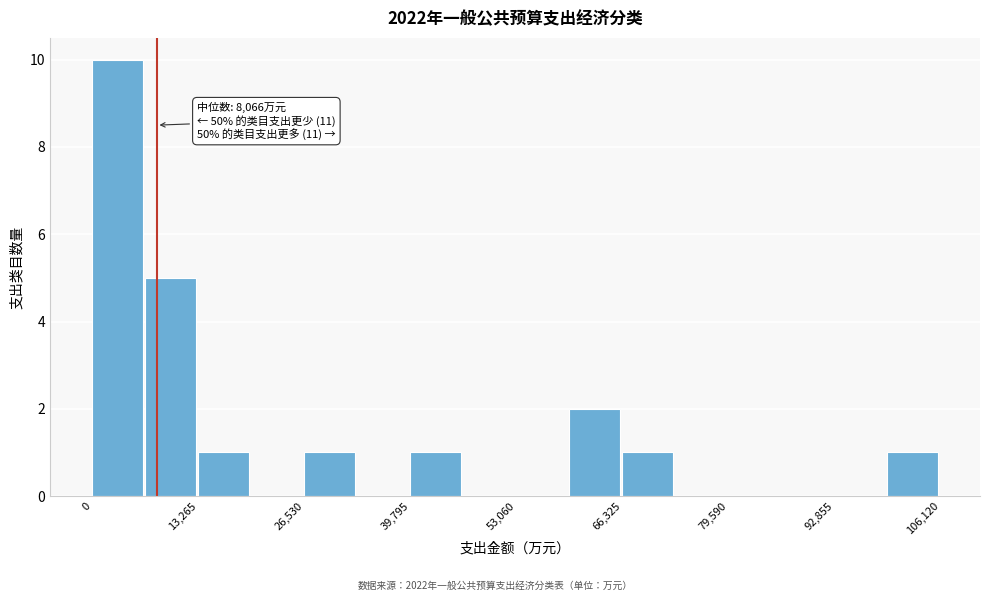

Around what value on the x-axis is the tallest bar? Give the approximate position of its centre, as read against the axis.

4000